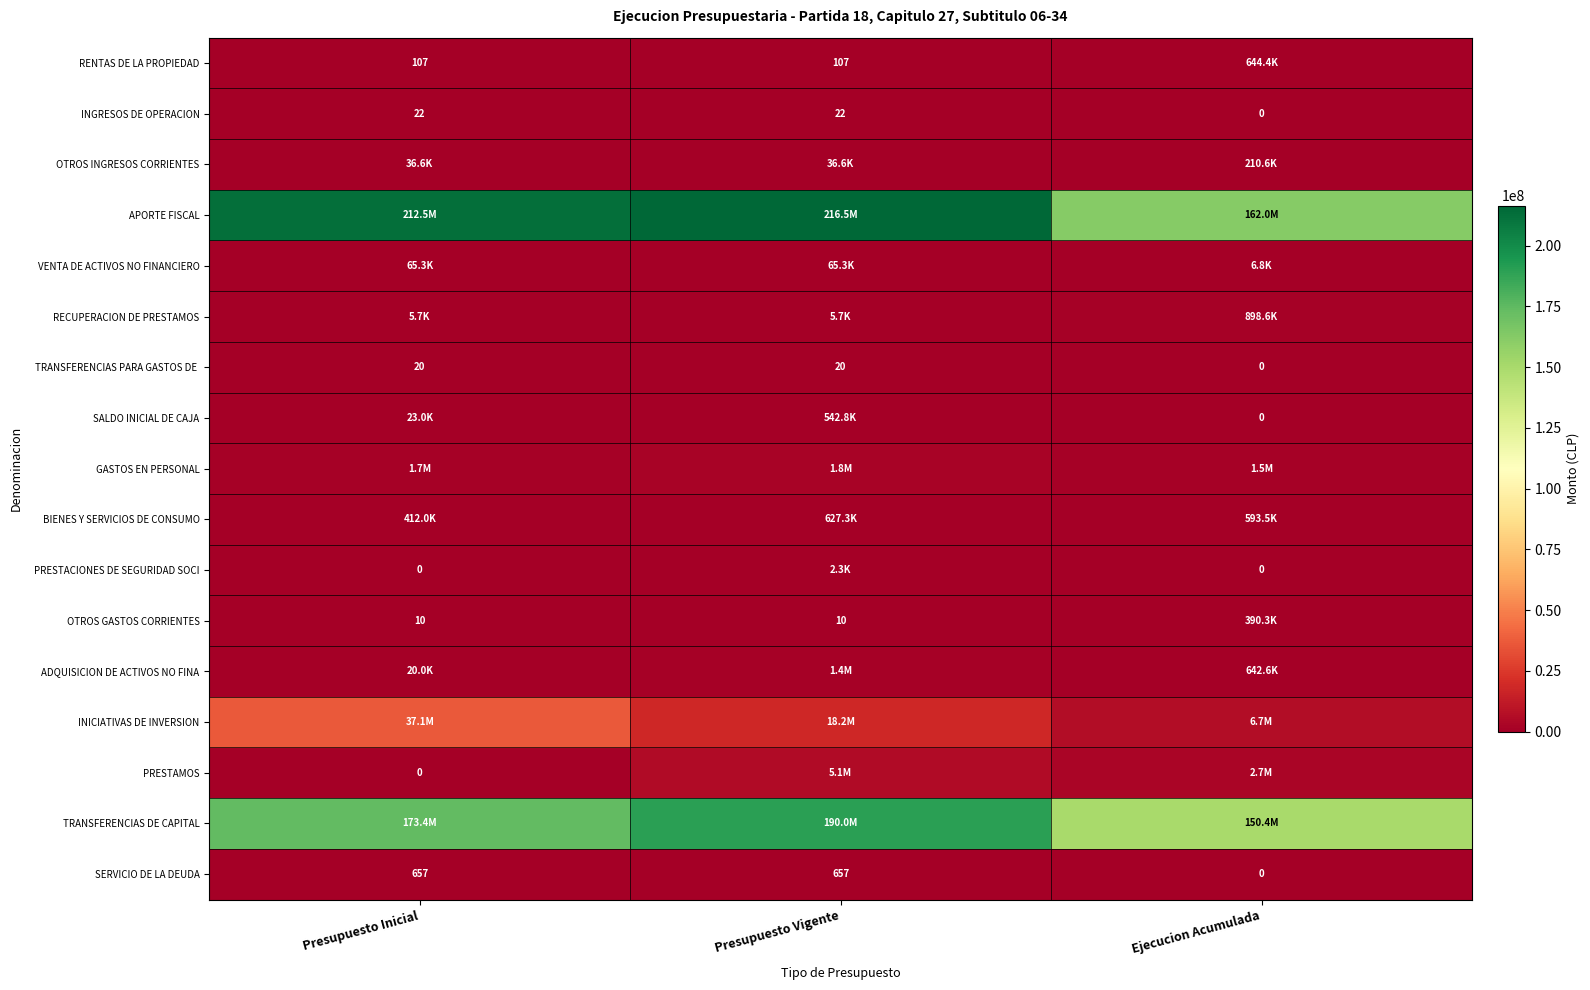

What is the difference between the maximum and minimum values in the INGRESOS DE OPERACION series?

22